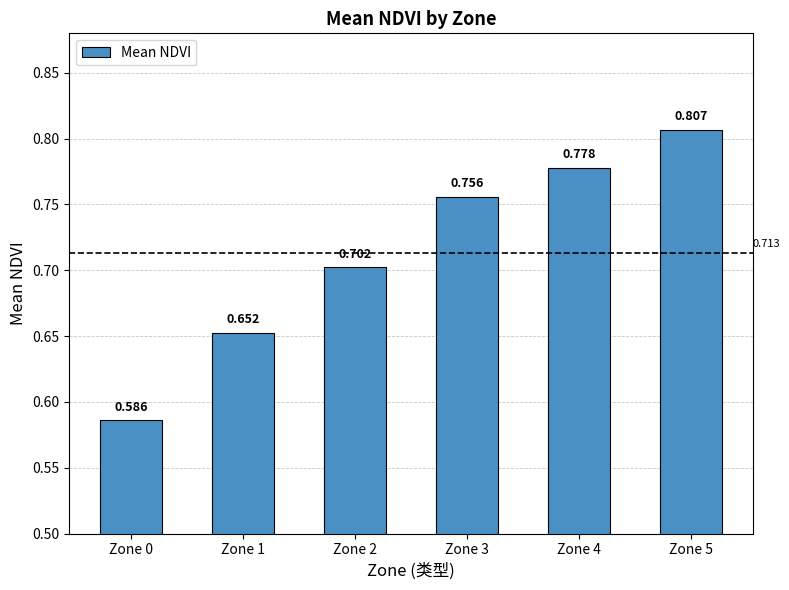

List the labels in order of value, largest first.

Zone 5, Zone 4, Zone 3, Zone 2, Zone 1, Zone 0